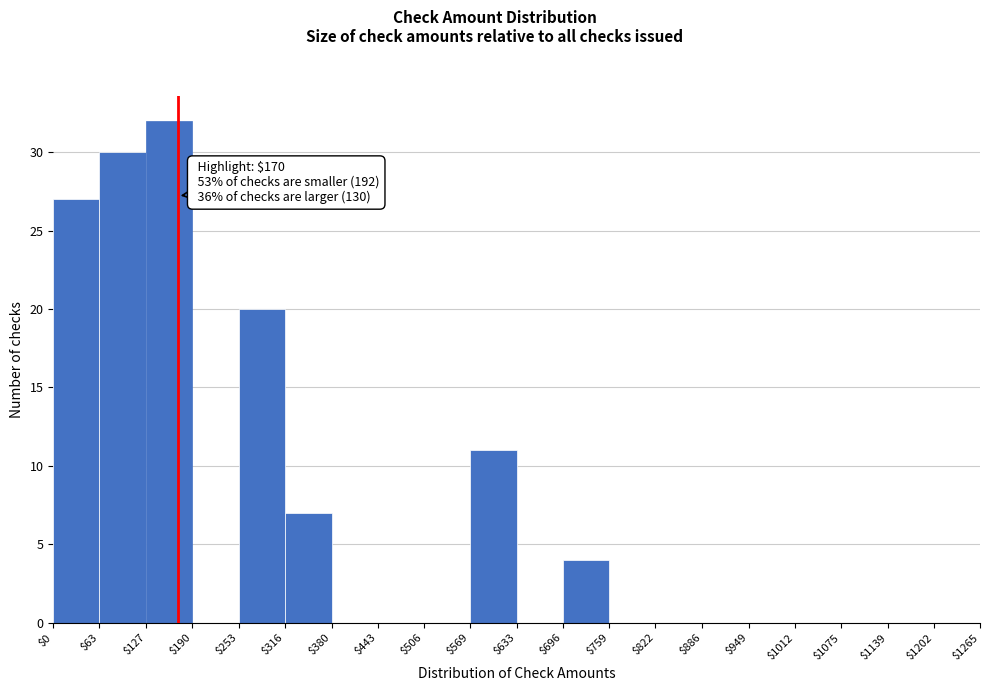

Over which range of the x-axis is the bar tallest?

$127 to $190